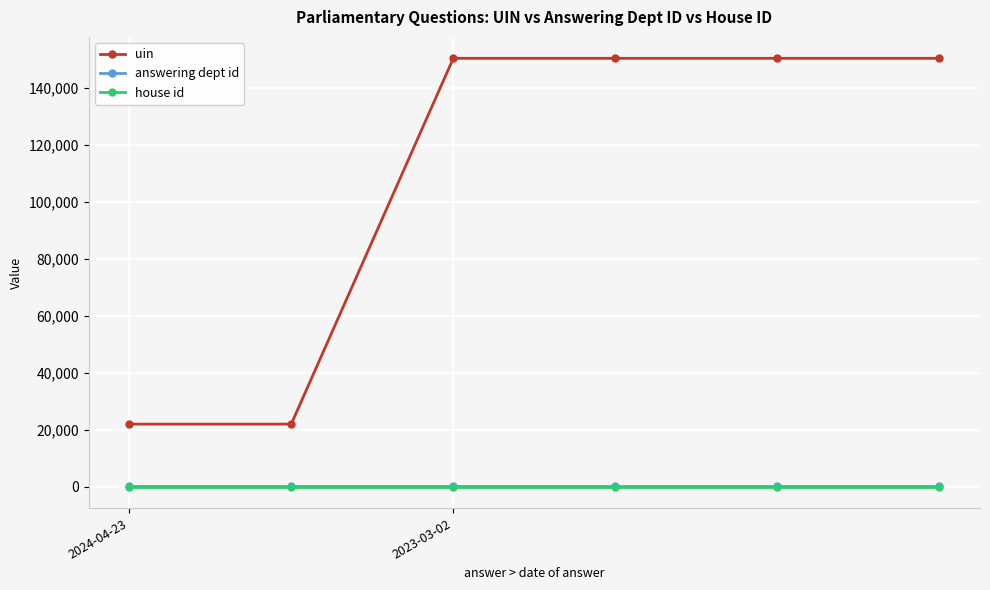

At how many categories does at least one series exceed 120935?

4